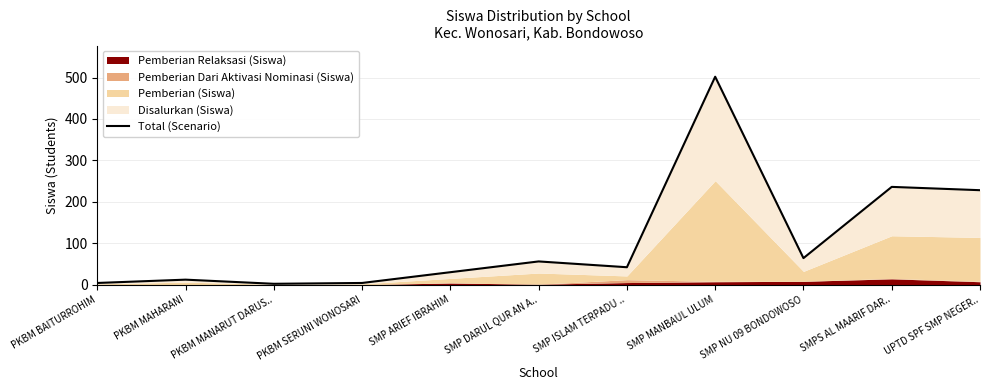

What is the minimum value shown in the chart?

2